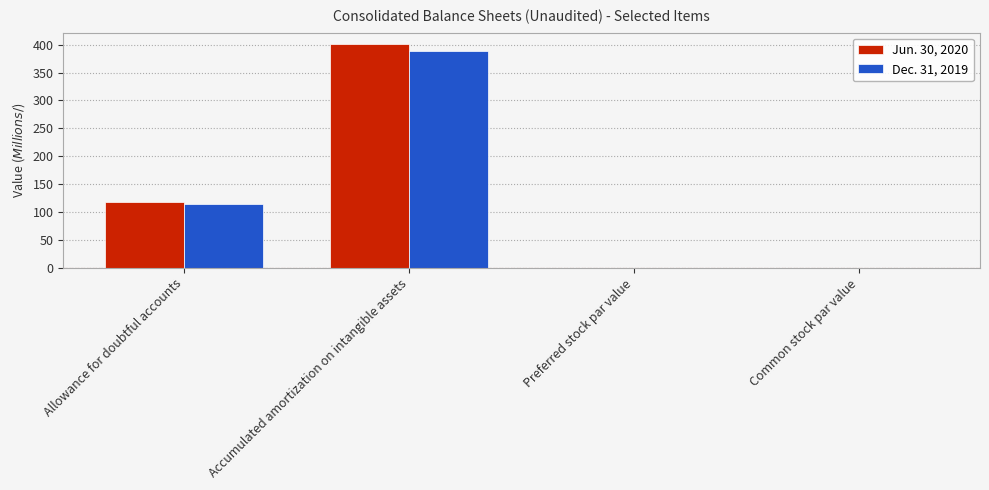

What is the sum of all Dec. 31, 2019 values?

502.9